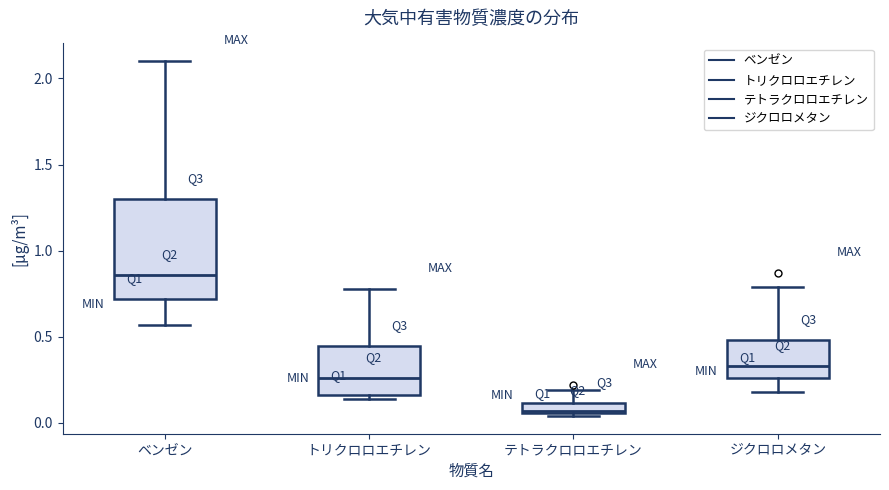

Which box is the tallest, from its lower edge to its upper edge?

ベンゼン